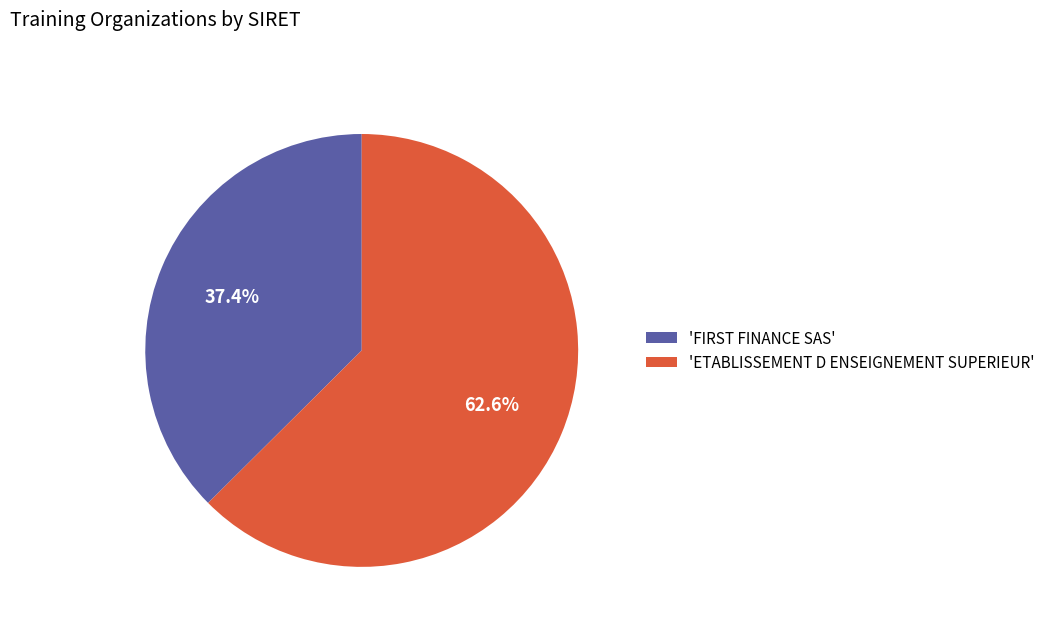

How much of the chart is everything except 'ETABLISSEMENT D ENSEIGNEMENT SUPERIEUR'?

37.4%